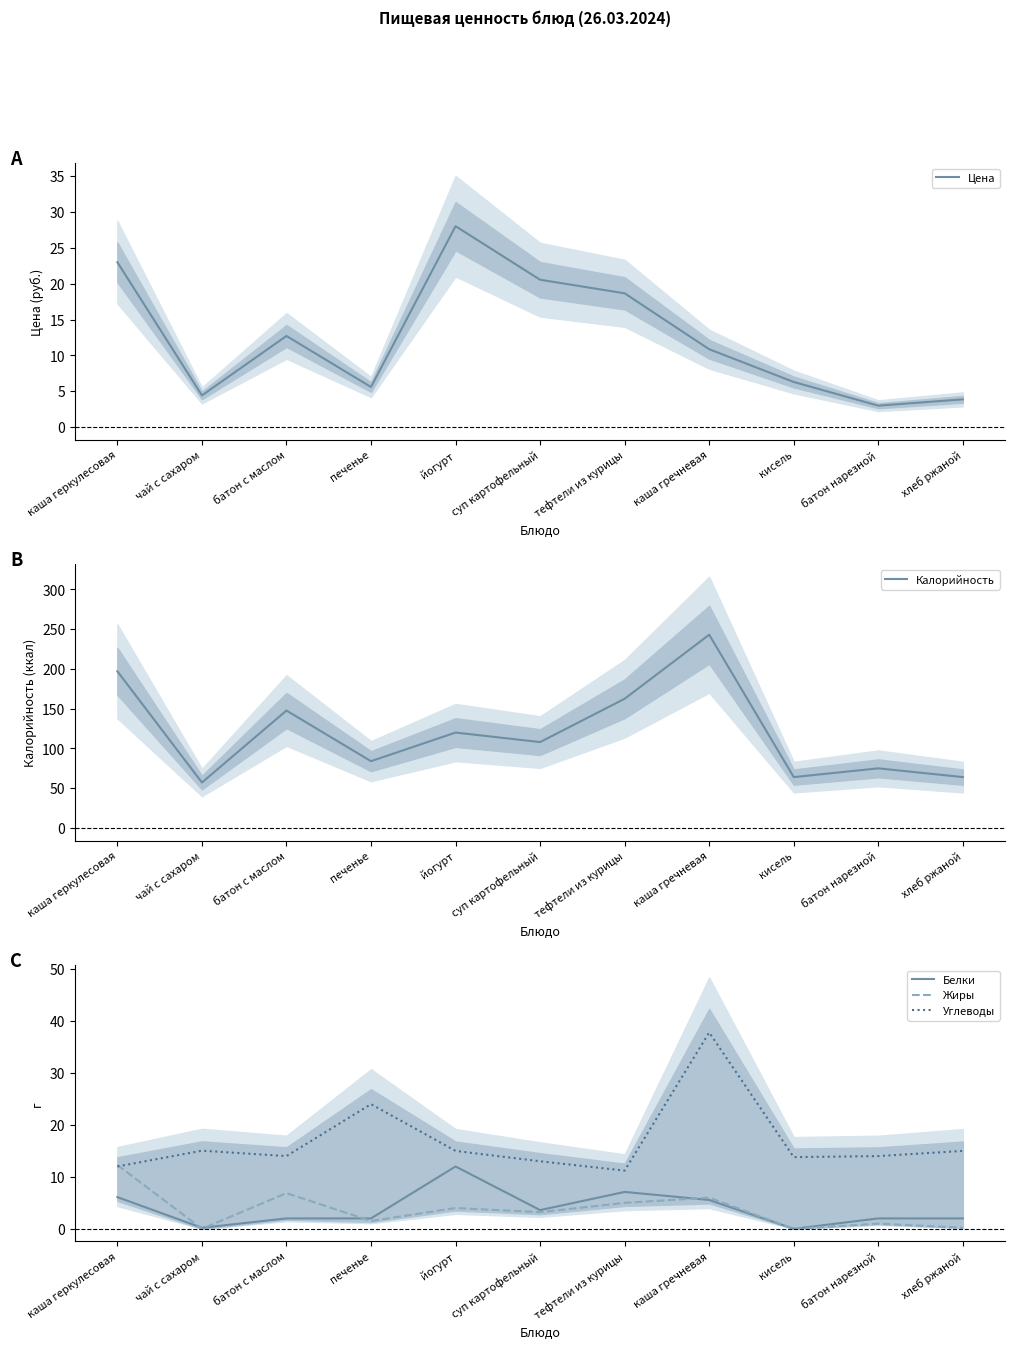

What is the difference between the Белки values at каша геркулесовая and тефтели из курицы?

1.0